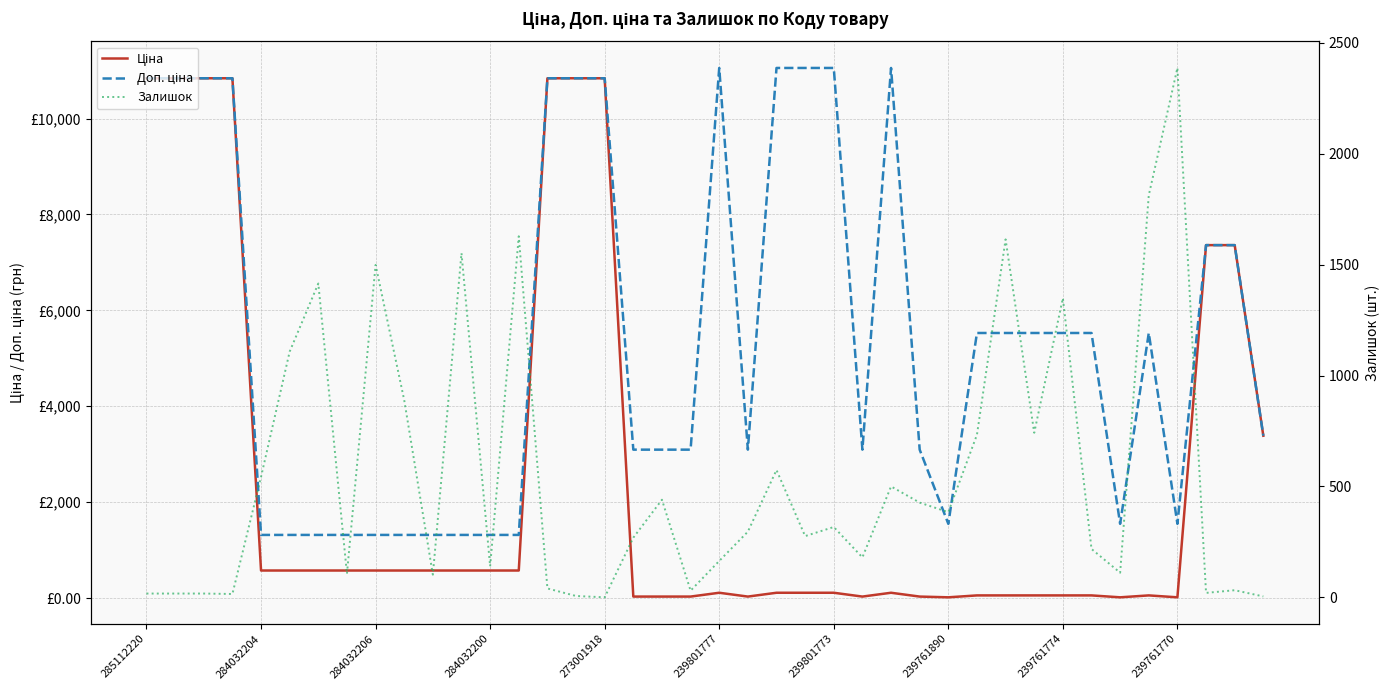

What is the average value of the Залишок series?

549.4